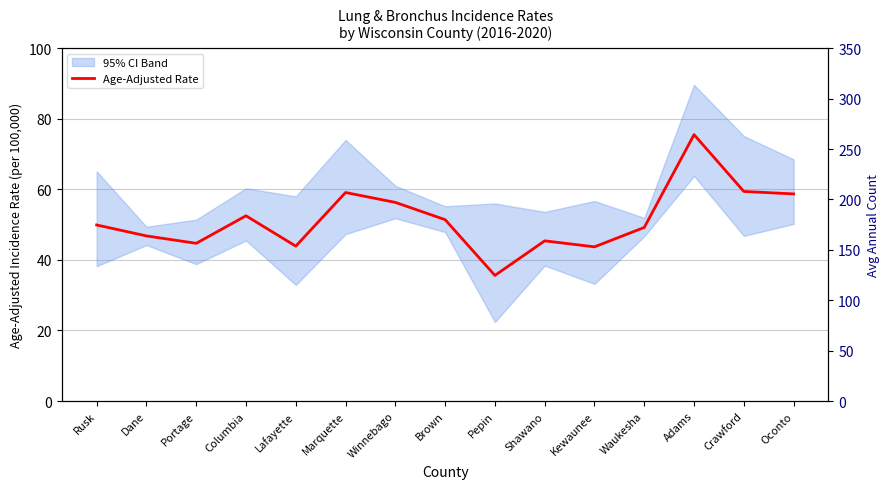

Approximately how many times larger is the value at Oconto compared to Adams?

0.8